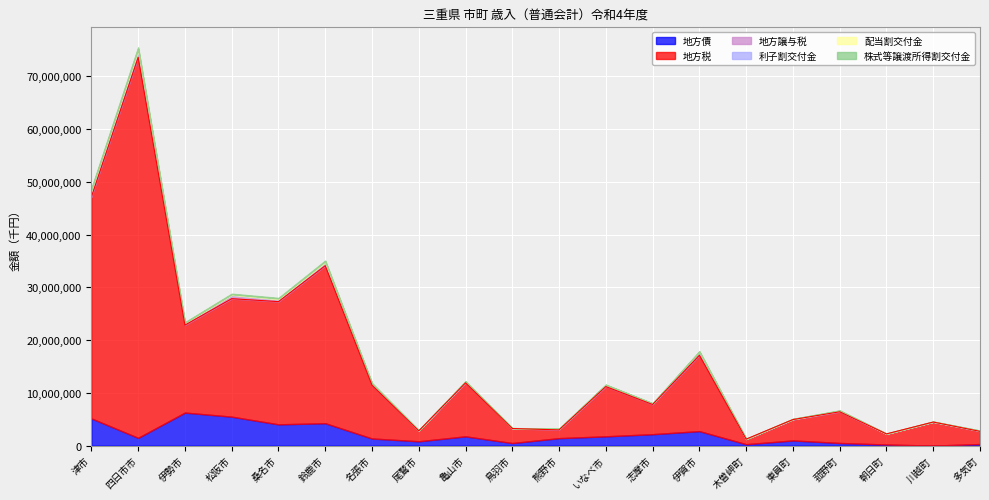

What is the label of the 4th point from the right?

菰野町